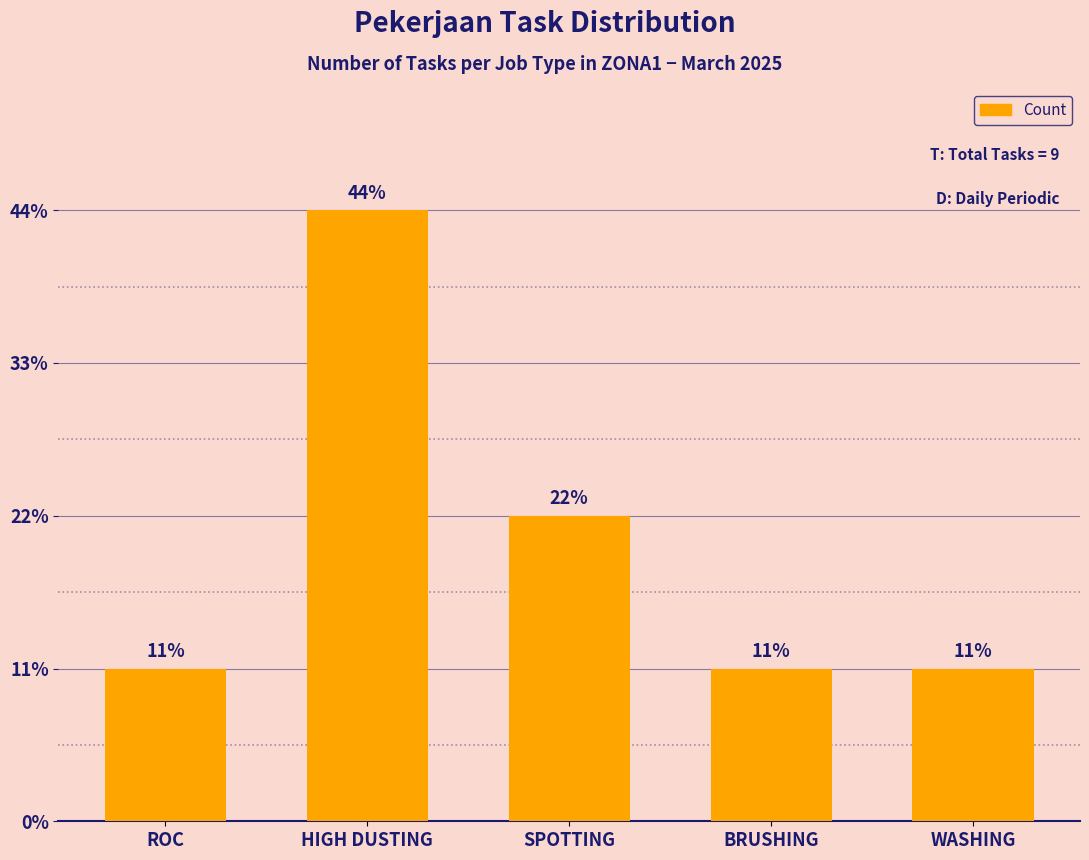

Approximately how many times larger is the value at HIGH DUSTING compared to BRUSHING?

4.0